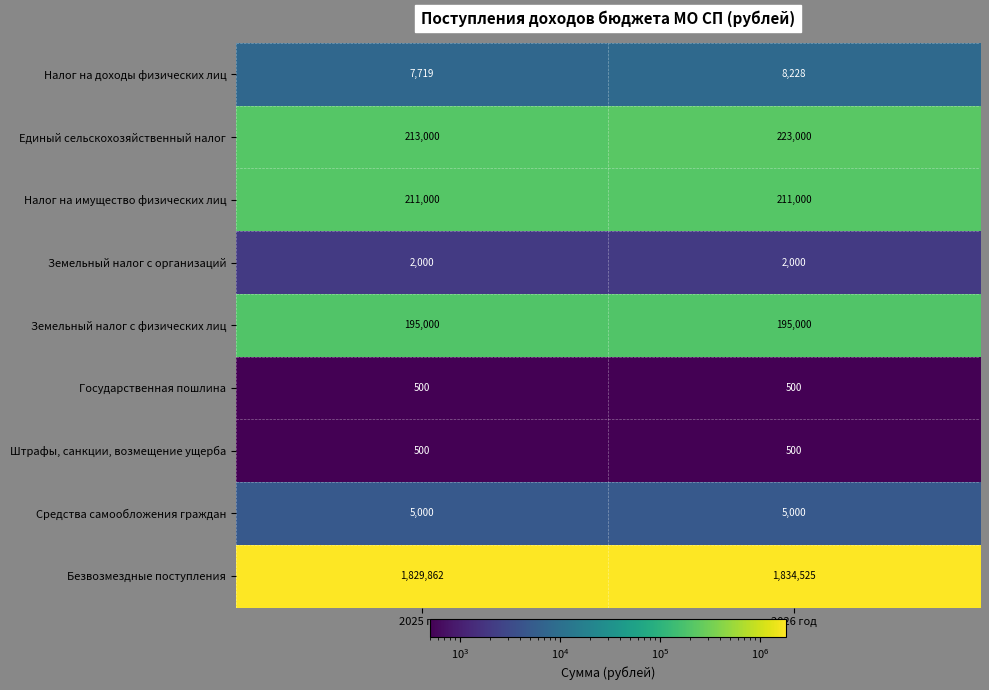

At which category is the sum across all series the highest?

2026 год